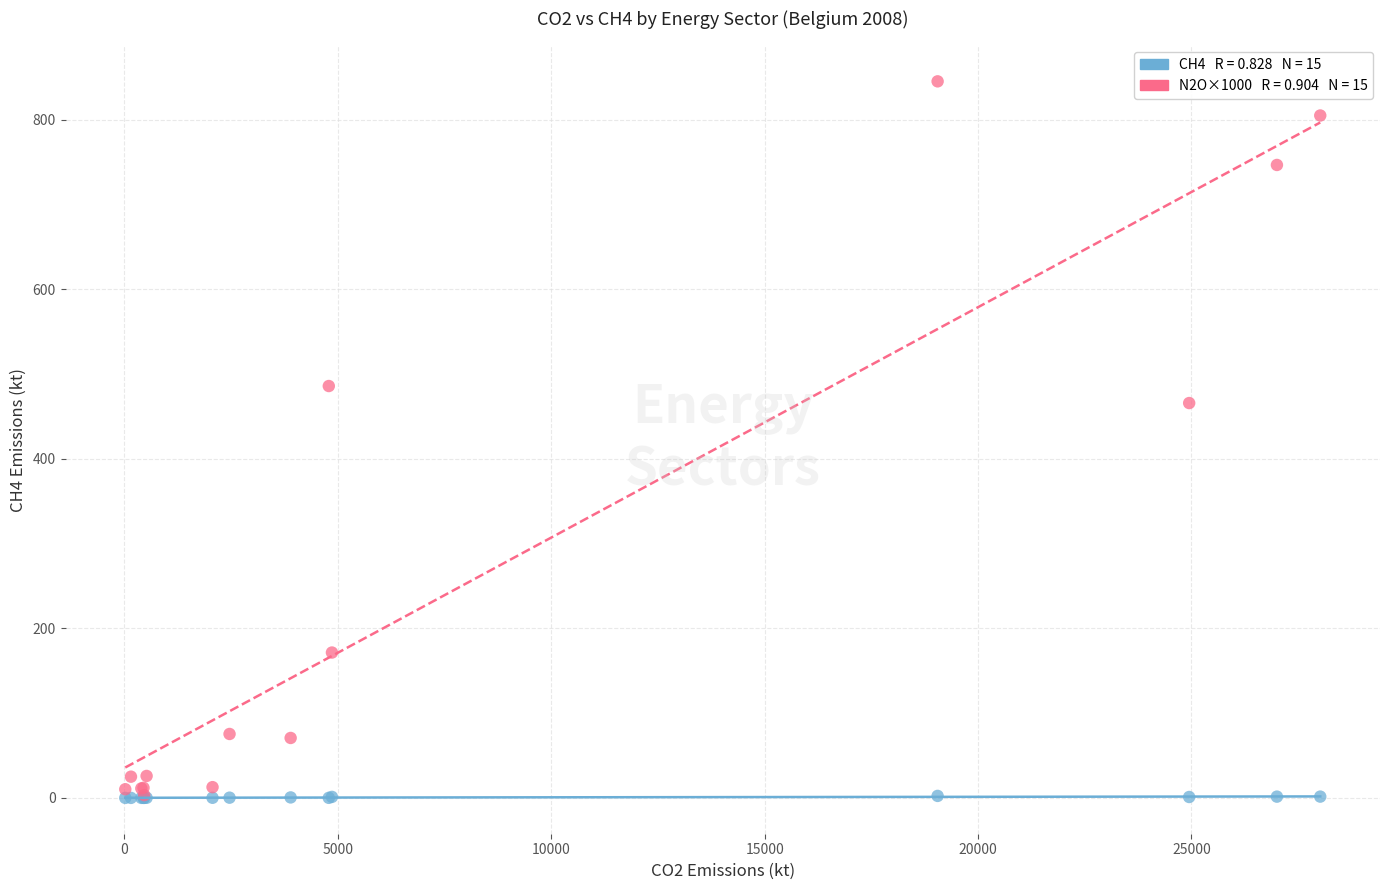

Across all series, what Y value is closest to 422?

465.9